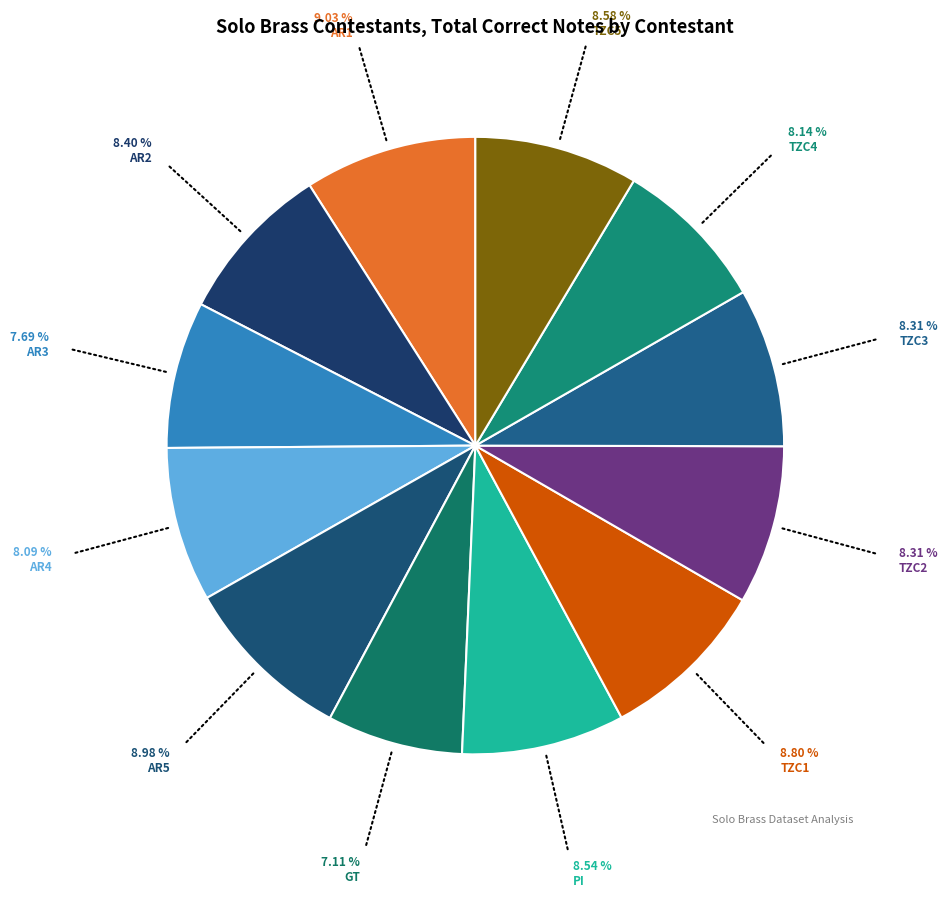

What is the largest slice in the pie chart?

AR1